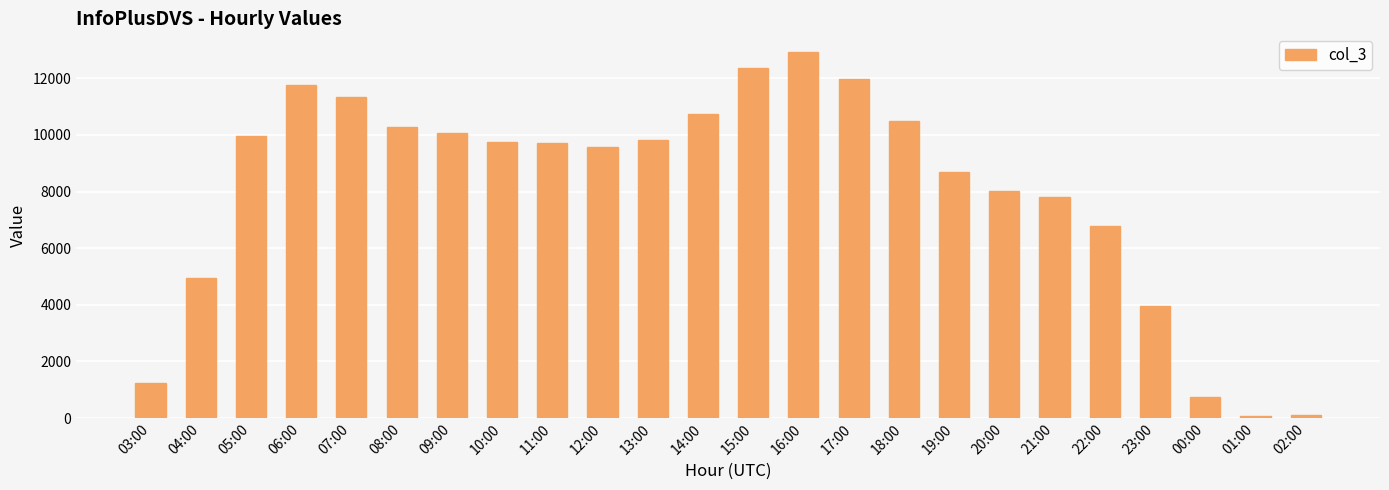

What is the label of the 17th bar from the right?

10:00